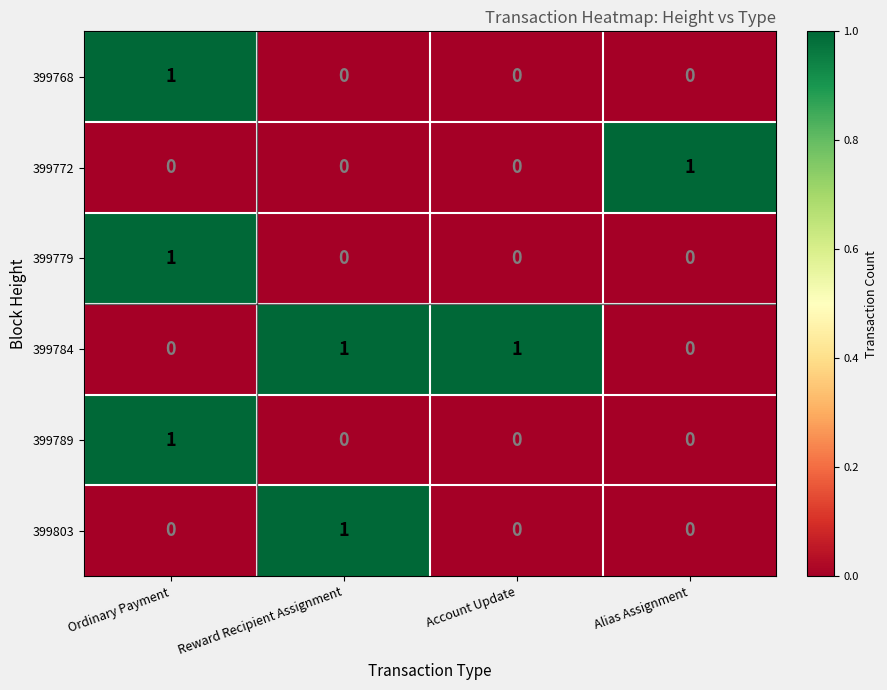

Reading right to left, extract all data points from this chart.

399768: 0	0	0	1
399772: 1	0	0	0
399779: 0	0	0	1
399784: 0	1	1	0
399789: 0	0	0	1
399803: 0	0	1	0